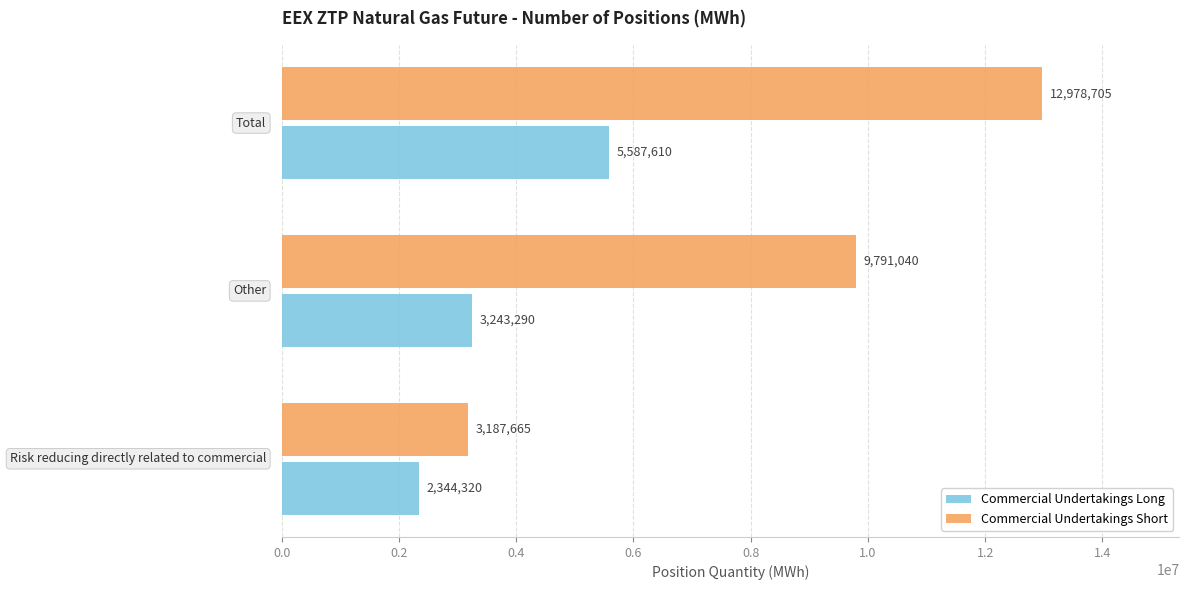

What is the average value of the Commercial Undertakings Long series?

3725073